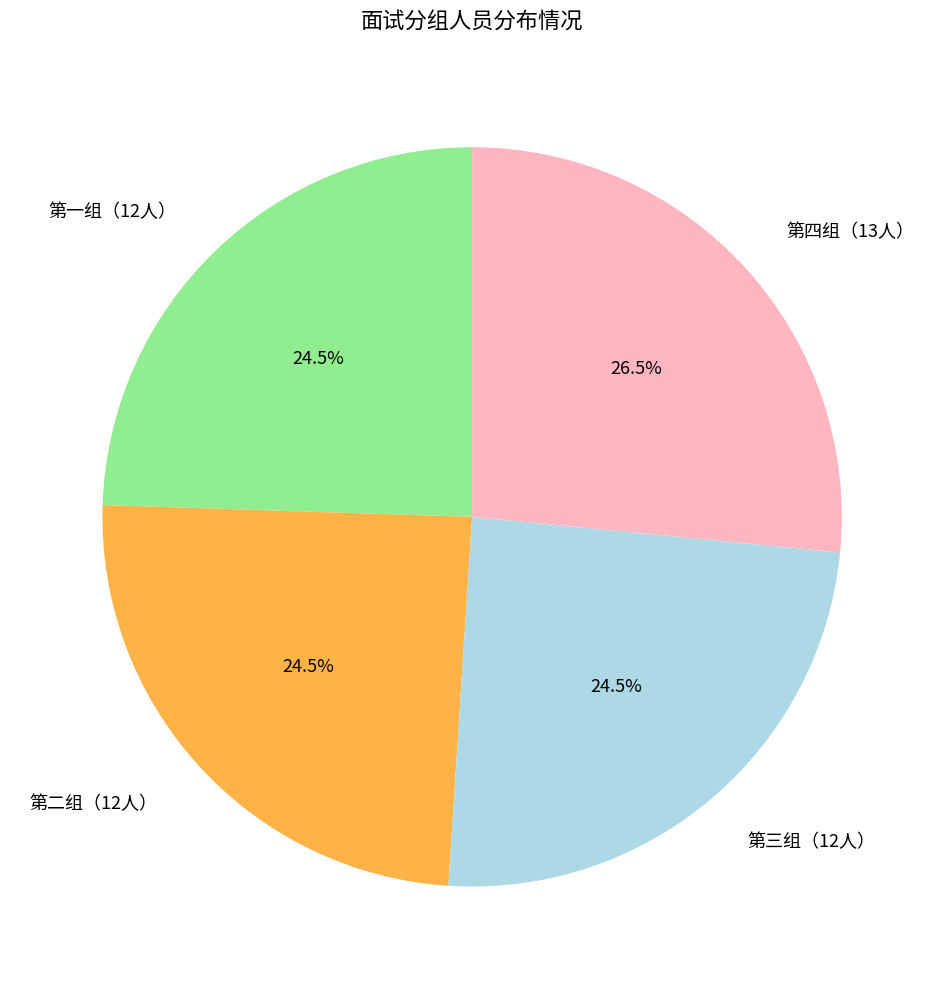

Which slice is the largest?

第四组（13人）